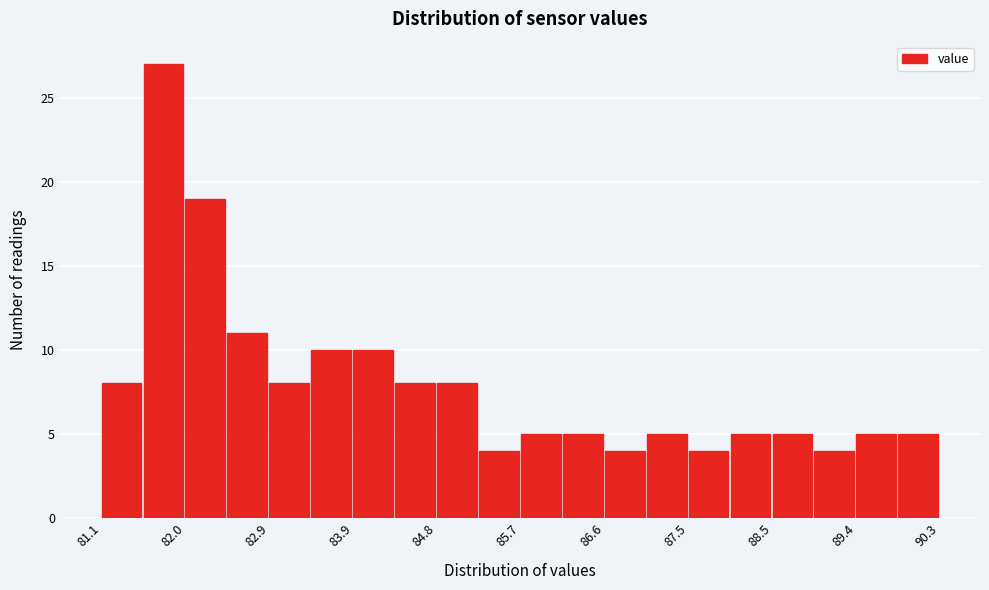

Reading left to right, list every bar in this chart as the range it spans on the x-axis followed by its height. Neither the bar edges nor the heights are printed on the chart, so give them approximately, as read against the axes.

81.10 to 81.56: 8
81.56 to 82.02: 27
82.02 to 82.48: 19
82.48 to 82.94: 11
82.94 to 83.40: 8
83.40 to 83.86: 10
83.86 to 84.32: 10
84.32 to 84.78: 8
84.78 to 85.24: 8
85.24 to 85.70: 4
85.70 to 86.16: 5
86.16 to 86.62: 5
86.62 to 87.08: 4
87.08 to 87.54: 5
87.54 to 88.00: 4
88.00 to 88.46: 5
88.46 to 88.92: 5
88.92 to 89.38: 4
89.38 to 89.84: 5
89.84 to 90.30: 5